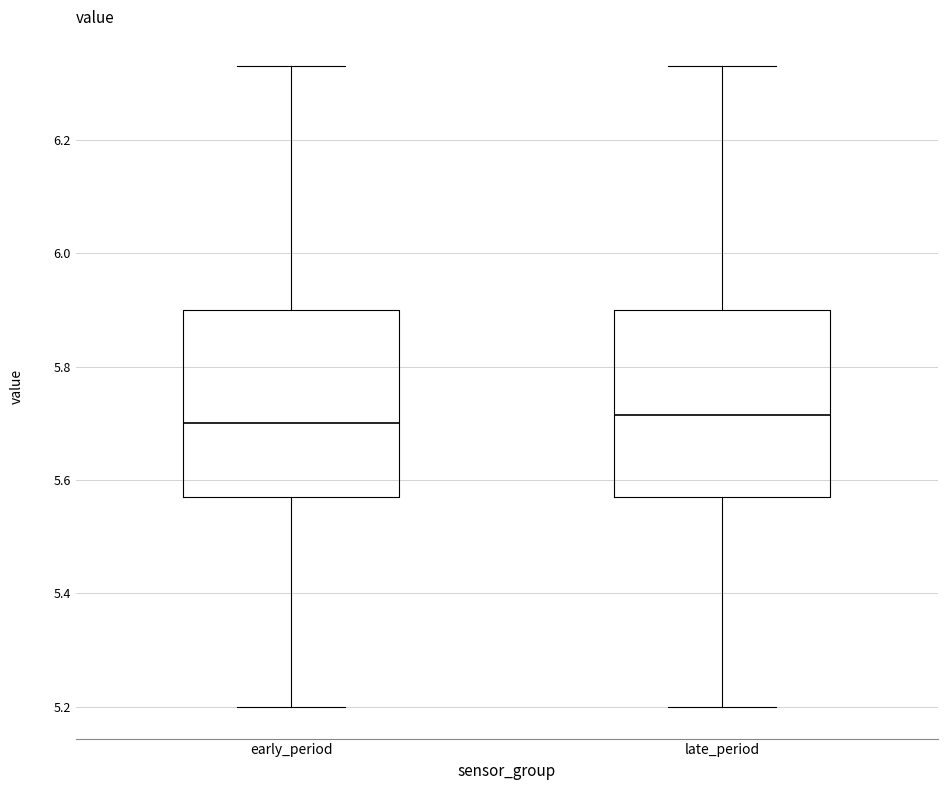

Where does the upper whisker of the box for late_period end on the y-axis? The values are not printed on the chart, so give them approximately, as read against the axis.

6.34